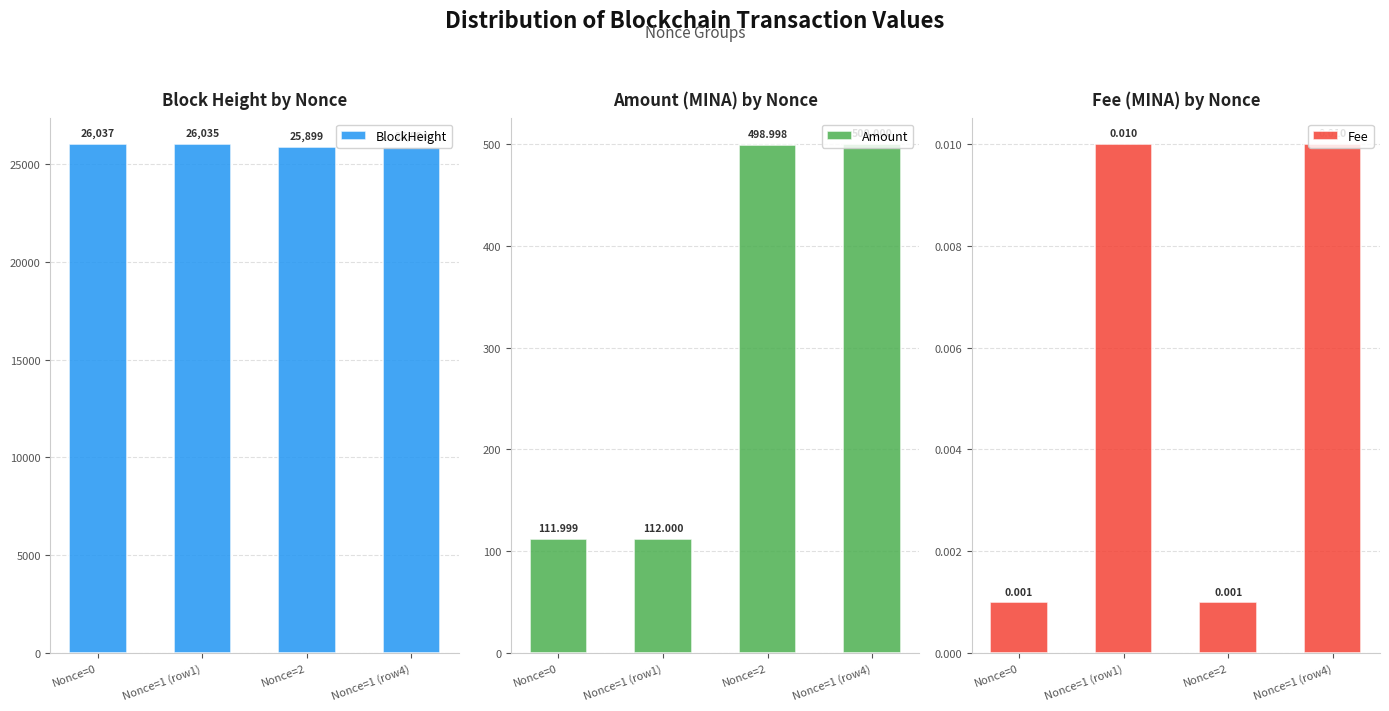

How many series are shown in this chart?

3